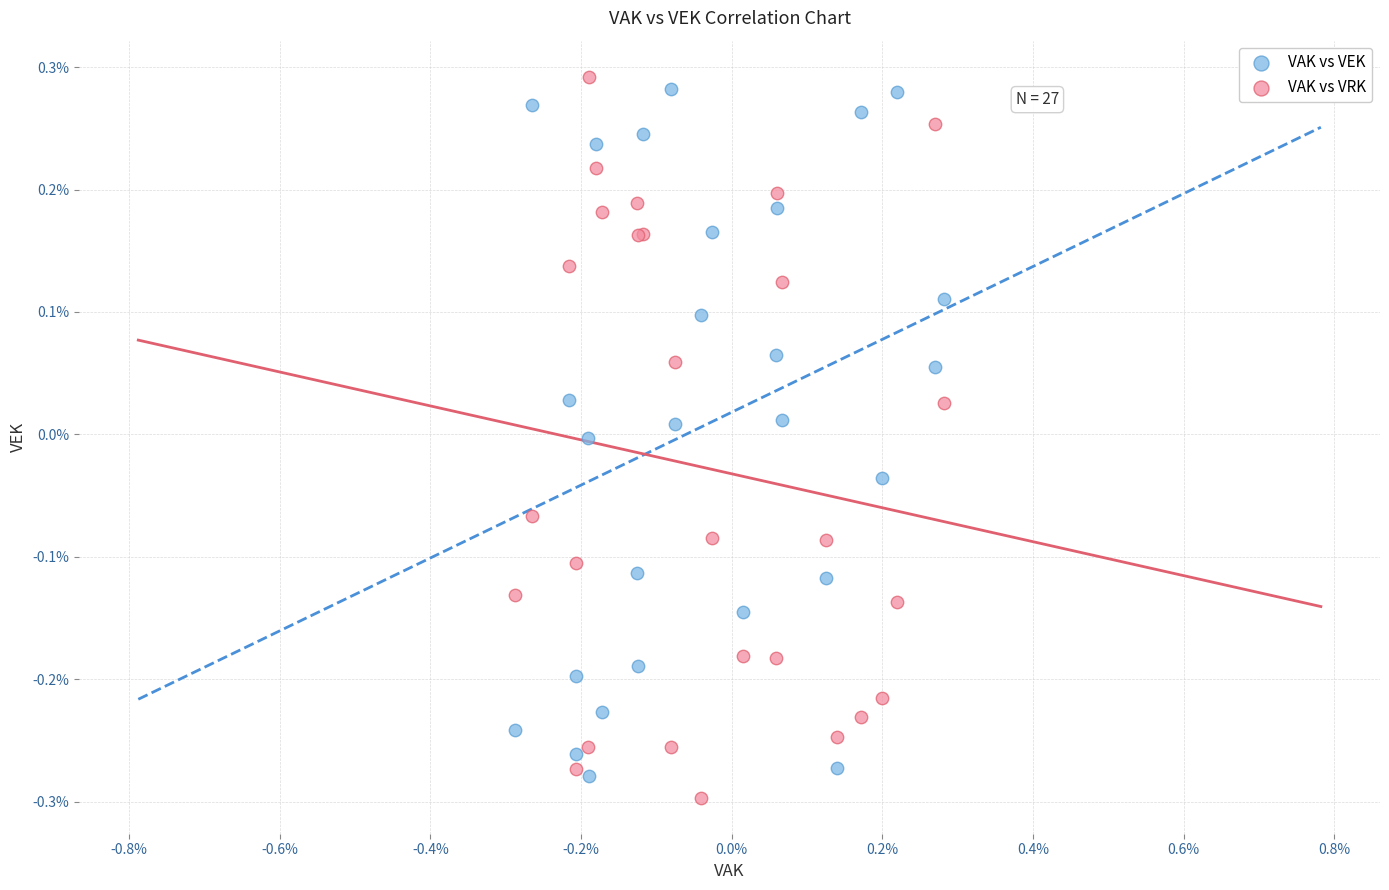

Which series reaches the minimum Y coordinate?

VAK vs VRK